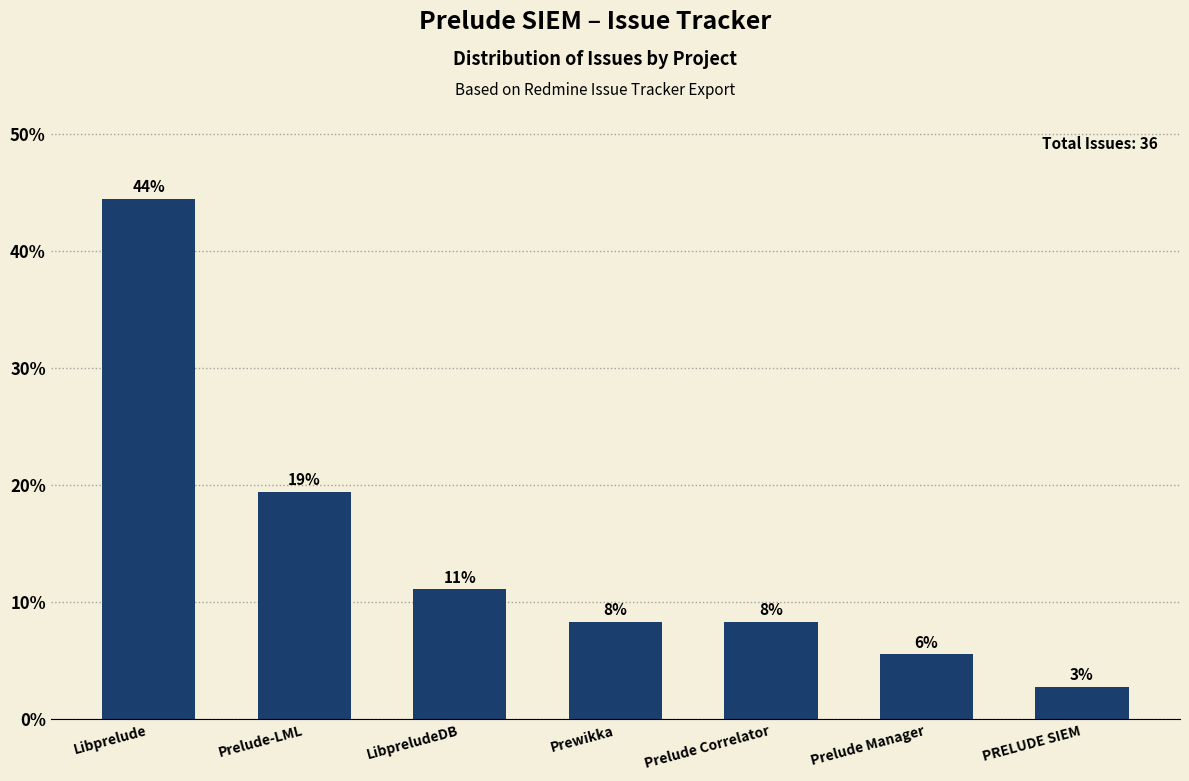

Are the bars grouped side by side (vs. stacked)?

No